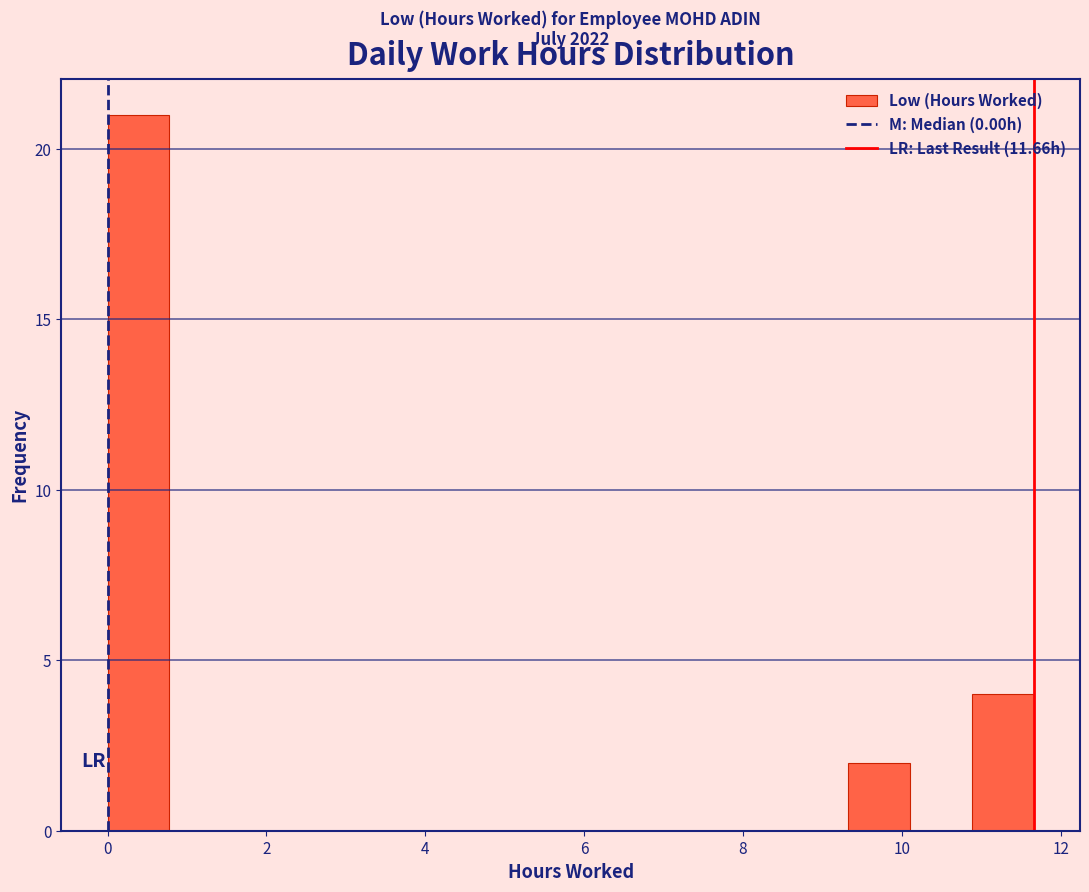

Read against the x-axis, roughly where is the centre of the tallest bar?

0.4